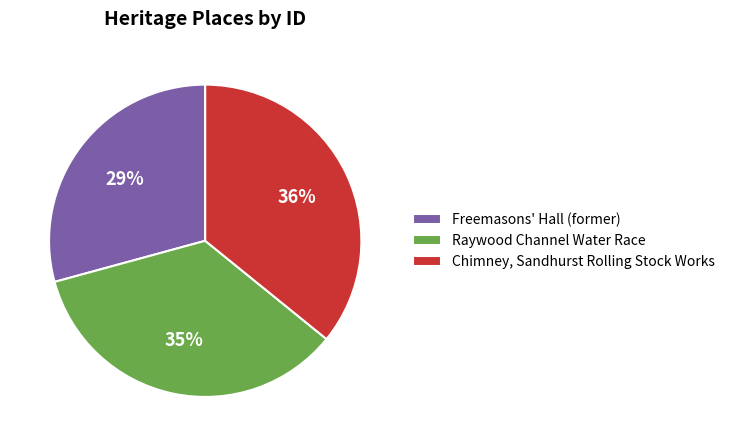

Is it true that Raywood Channel Water Race is 35% of the pie?

True